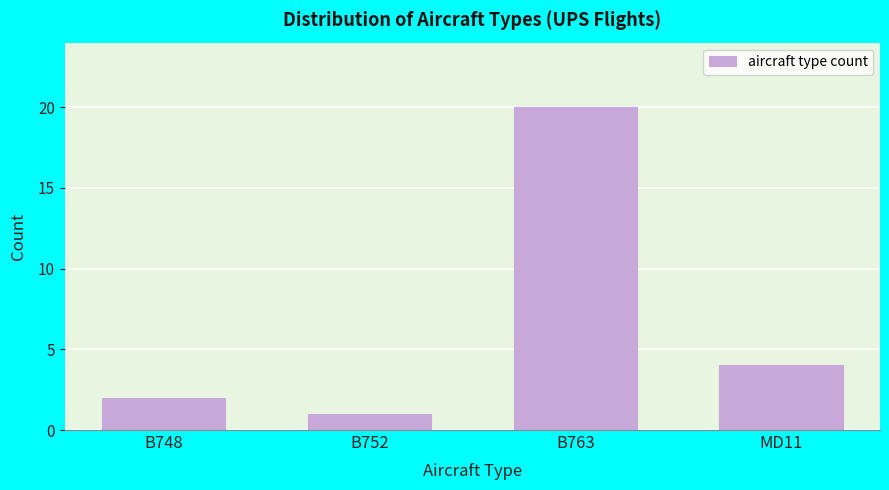

Reading left to right, extract all data points from this chart.

B748=2	B752=1	B763=20	MD11=4